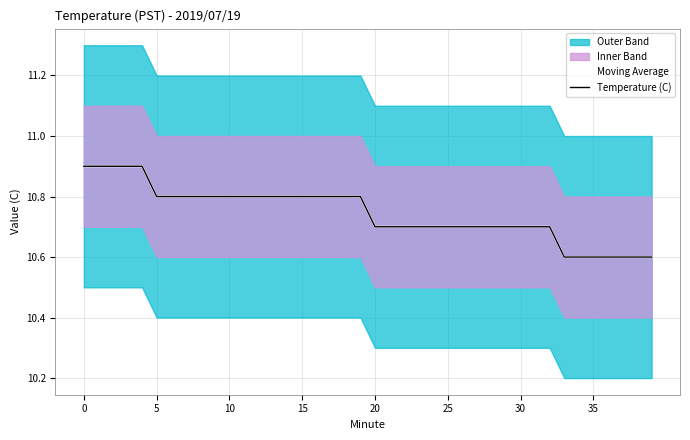

How many data points does each series have?

40